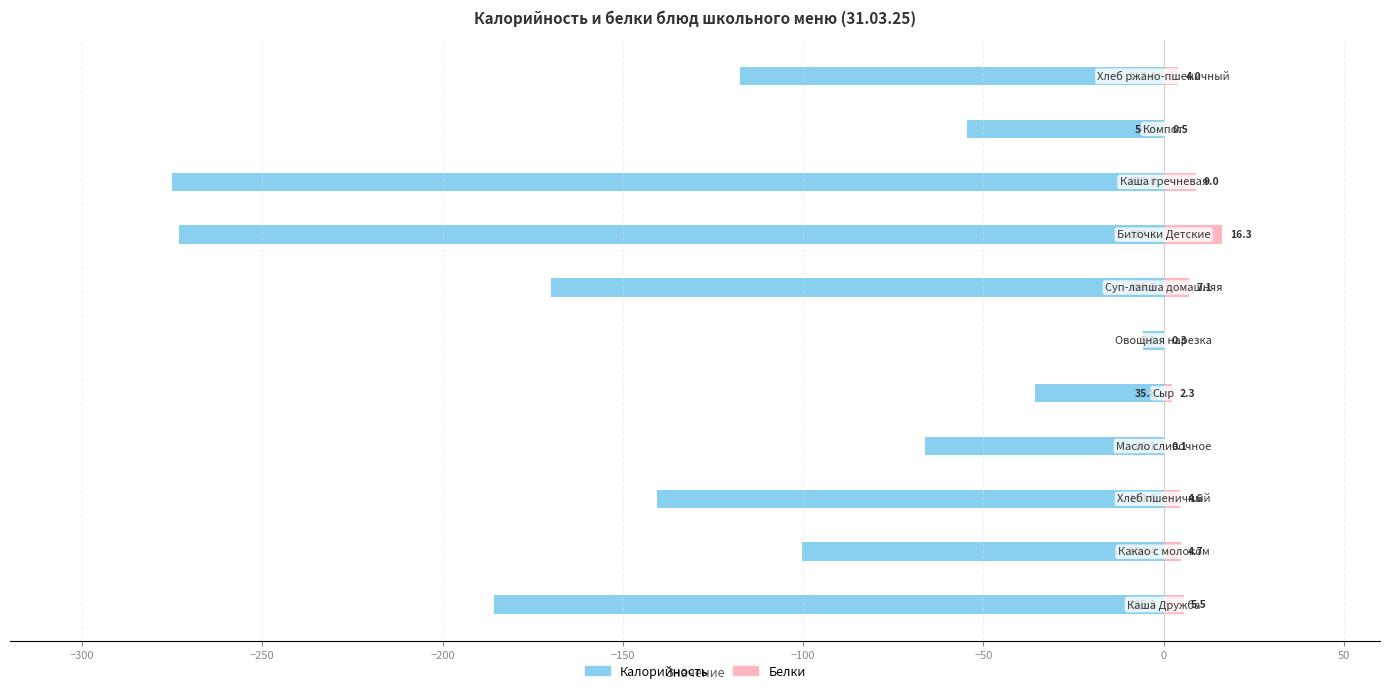

Reading left to right, extract all data points from this chart.

Калорийность: -185.8	-100.4	-140.6	-66.1	-35.8	-5.8	-169.9	-273.2	-275.0	-54.6	-117.4
Белки: 5.5	4.7	4.6	0.1	2.3	0.3	7.1	16.3	9.0	0.5	4.0